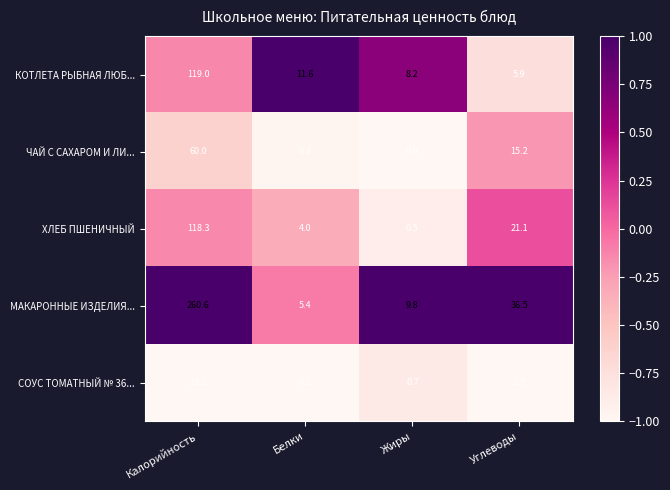

At how many categories does at least one series exceed 0?

4